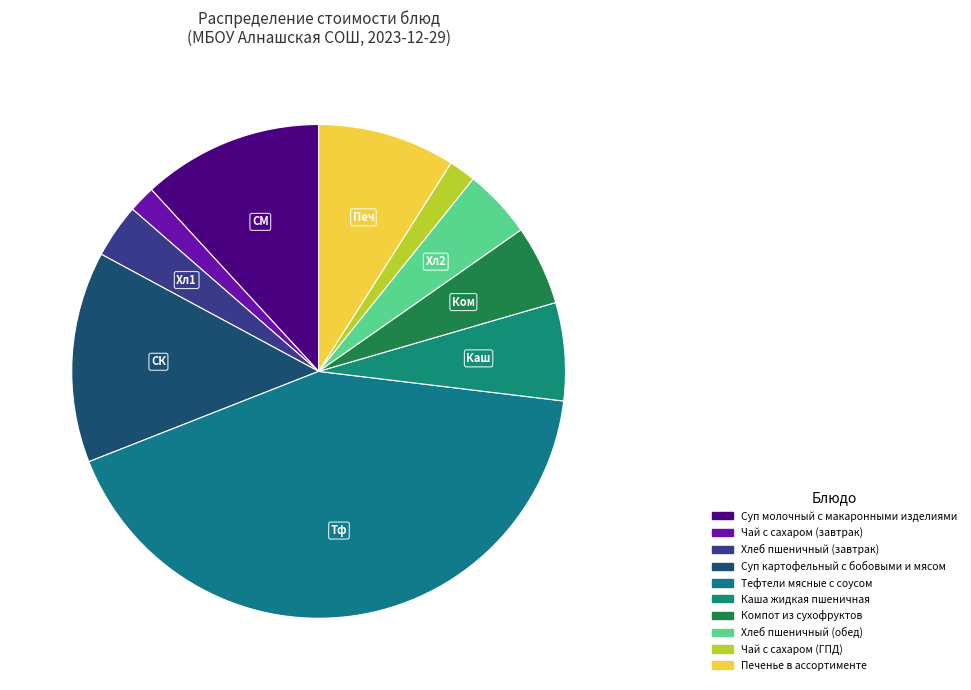

Is it true that Тефтели мясные с соусом is 42% of the pie?

True